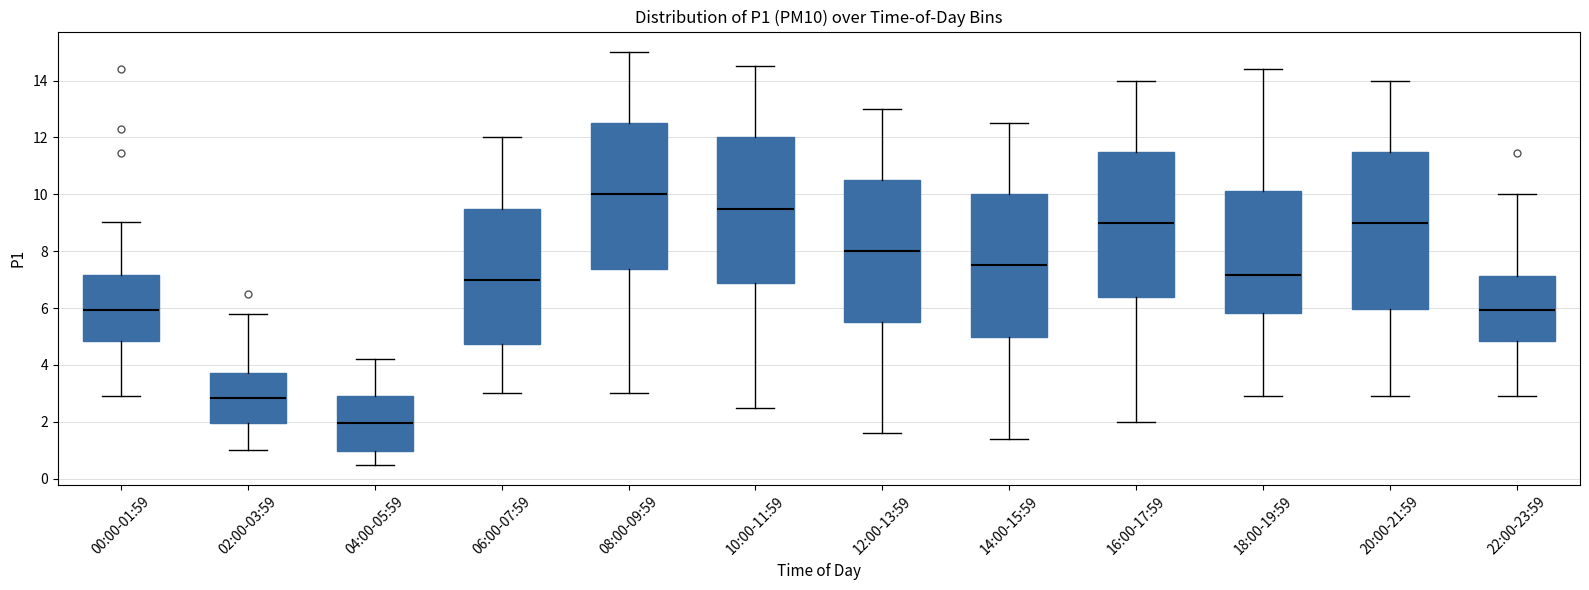

Reading left to right, read every box against the y-axis: the position of its median line, the range the box covers, and the ends of its whiskers. The values are not printed on the chart, so give them approximately, as read against the axis.

00:00-01:59: median 6.0, box 4.8 to 7.2, whiskers 3.0 to 9.0
02:00-03:59: median 2.8, box 2.0 to 3.8, whiskers 1.0 to 5.8
04:00-05:59: median 2.0, box 1.0 to 3.0, whiskers 0.6 to 4.2
06:00-07:59: median 7.0, box 4.8 to 9.6, whiskers 3.0 to 12.0
08:00-09:59: median 10.0, box 7.4 to 12.6, whiskers 3.0 to 15.0
10:00-11:59: median 9.6, box 6.8 to 12.0, whiskers 2.6 to 14.6
12:00-13:59: median 8.0, box 5.6 to 10.6, whiskers 1.6 to 13.0
14:00-15:59: median 7.6, box 5.0 to 10.0, whiskers 1.4 to 12.6
16:00-17:59: median 9.0, box 6.4 to 11.6, whiskers 2.0 to 14.0
18:00-19:59: median 7.2, box 5.8 to 10.2, whiskers 3.0 to 14.4
20:00-21:59: median 9.0, box 6.0 to 11.6, whiskers 3.0 to 14.0
22:00-23:59: median 6.0, box 4.8 to 7.2, whiskers 3.0 to 10.0